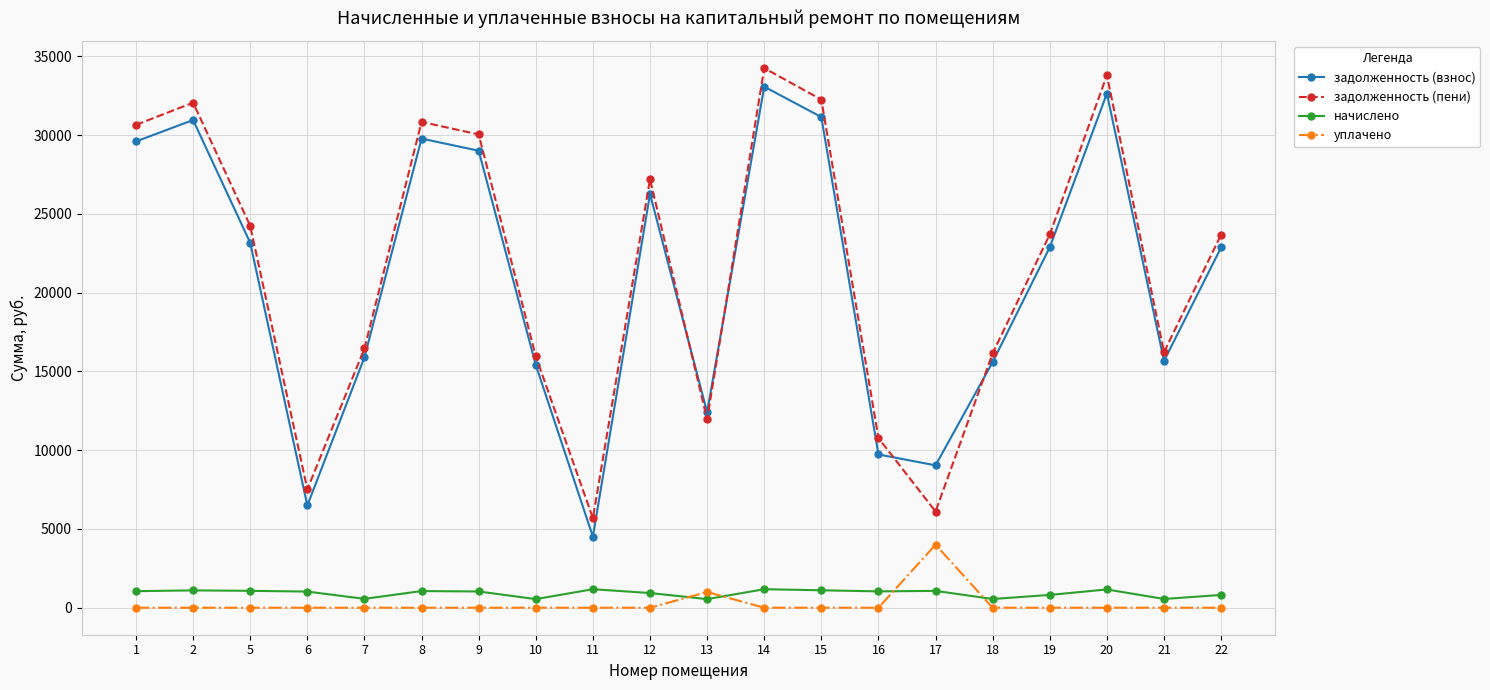

What are all the series names shown in the legend?

задолженность (взнос), задолженность (пени), начислено, уплачено